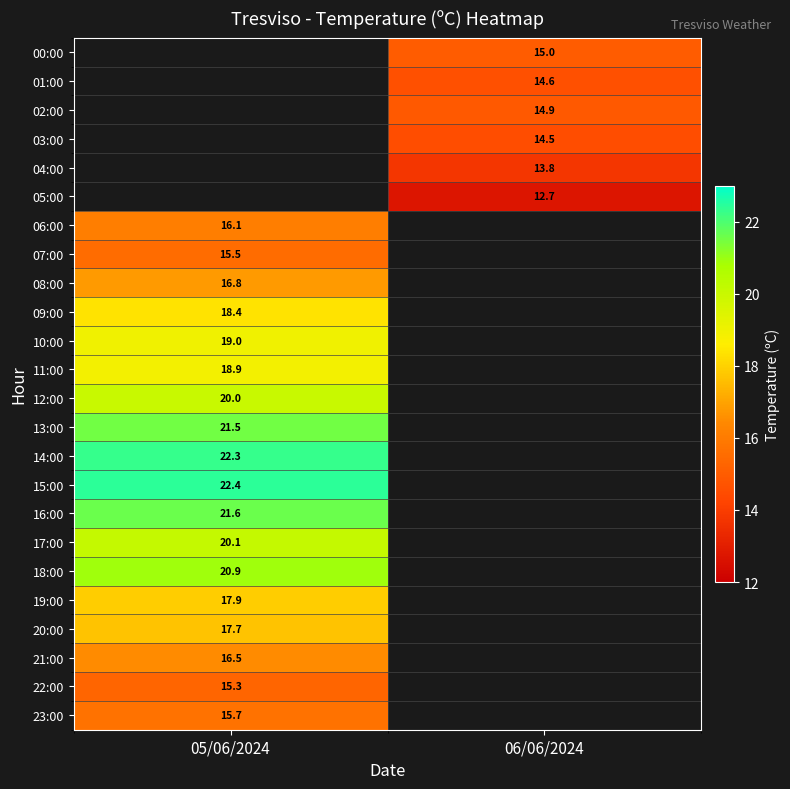

True or false: 23:00 has a value of 15.7 at 05/06/2024.

True